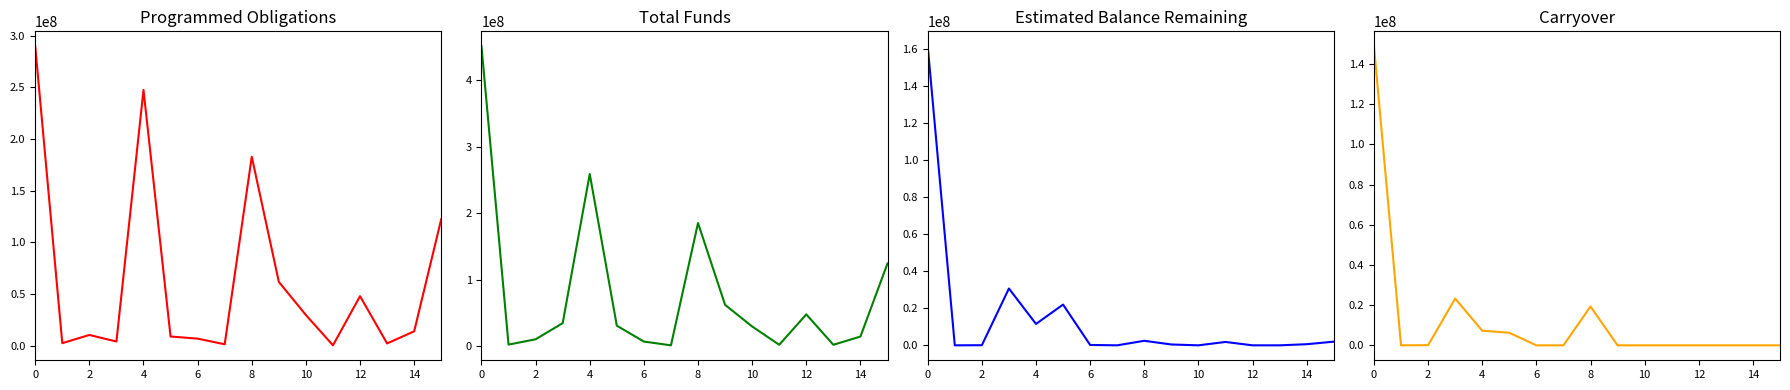

The Estimated Balance Remaining series shows 15665248 at 4. True or false?

False